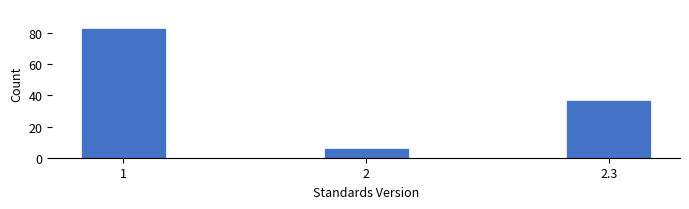

Reading left to right, extract all data points from this chart.

1=83	2=6	2.3=37